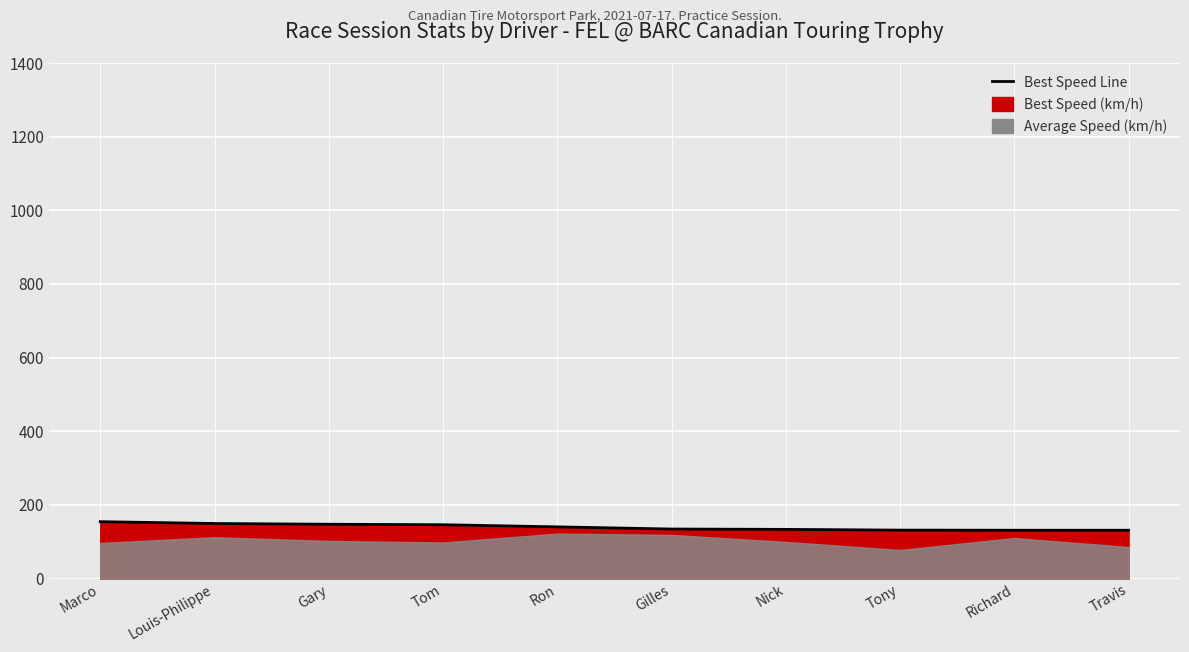

List the labels in order of value, smallest first.

Travis, Richard, Tony, Nick, Gilles, Ron, Tom, Gary, Louis-Philippe, Marco